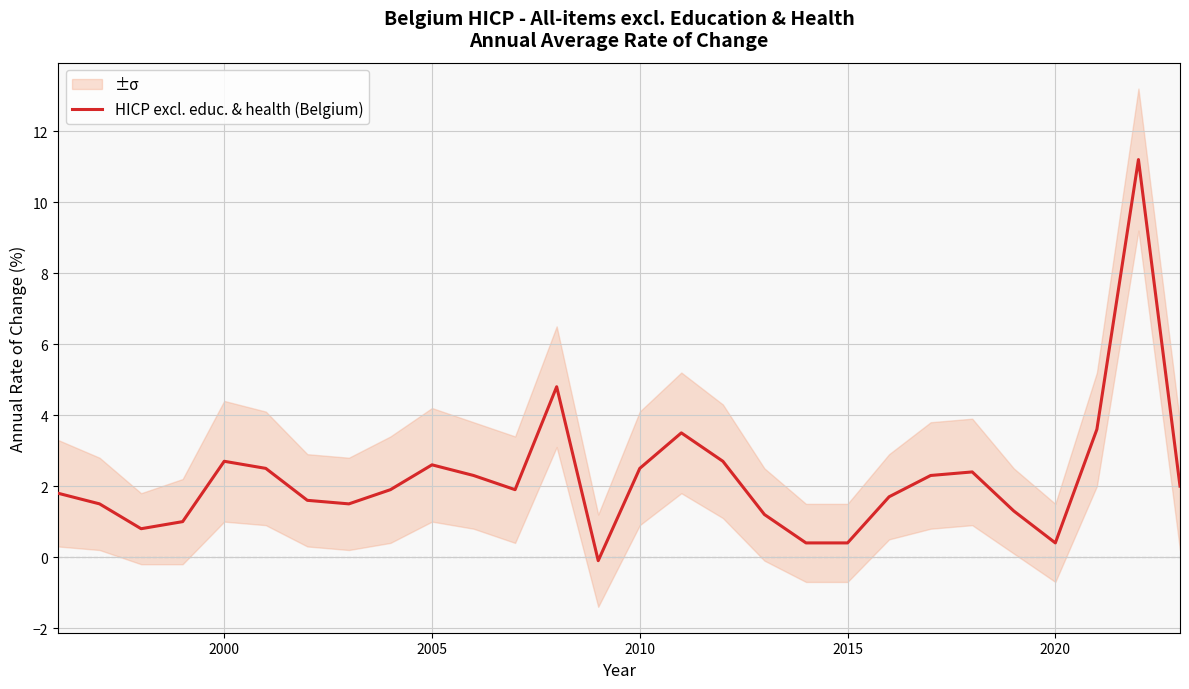

Does the chart display data point markers on the line(s)?

No